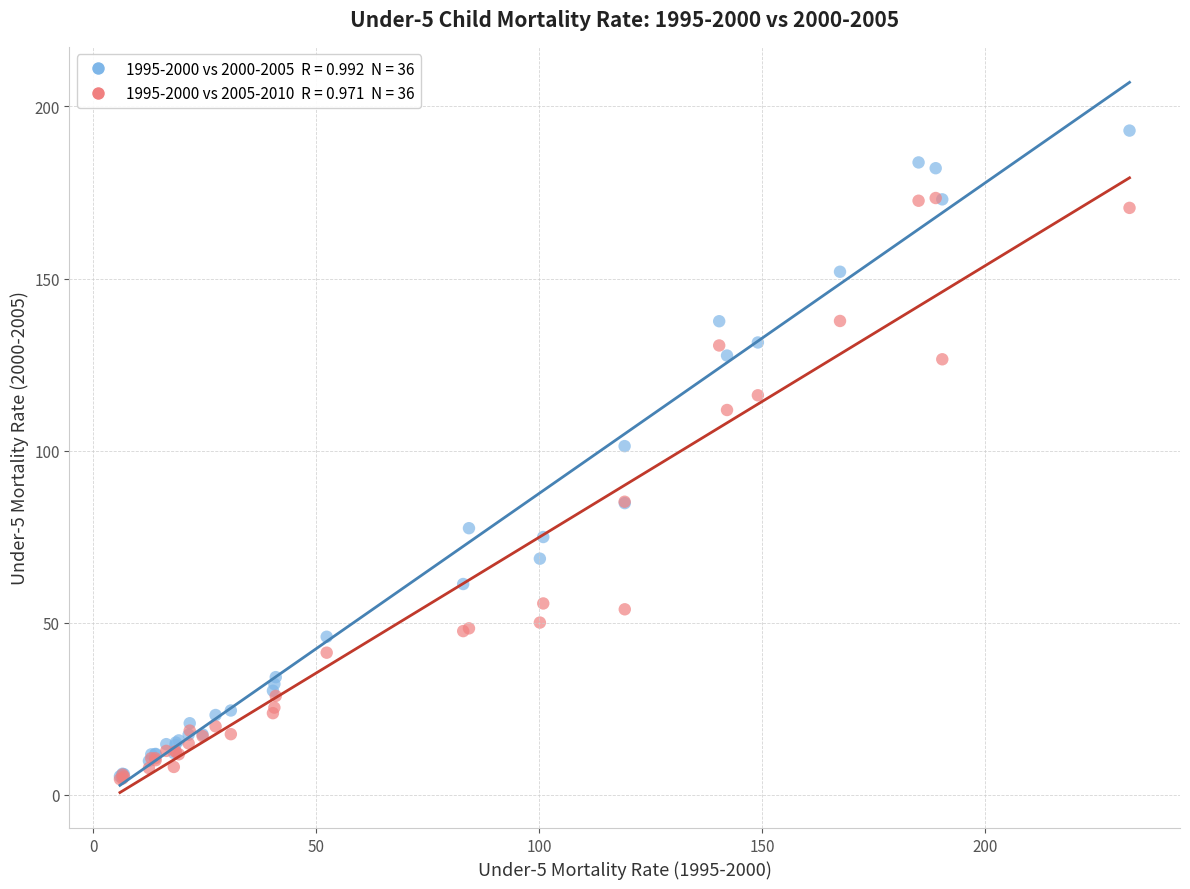

Across all series, what Y value is closest to 98?

101.3